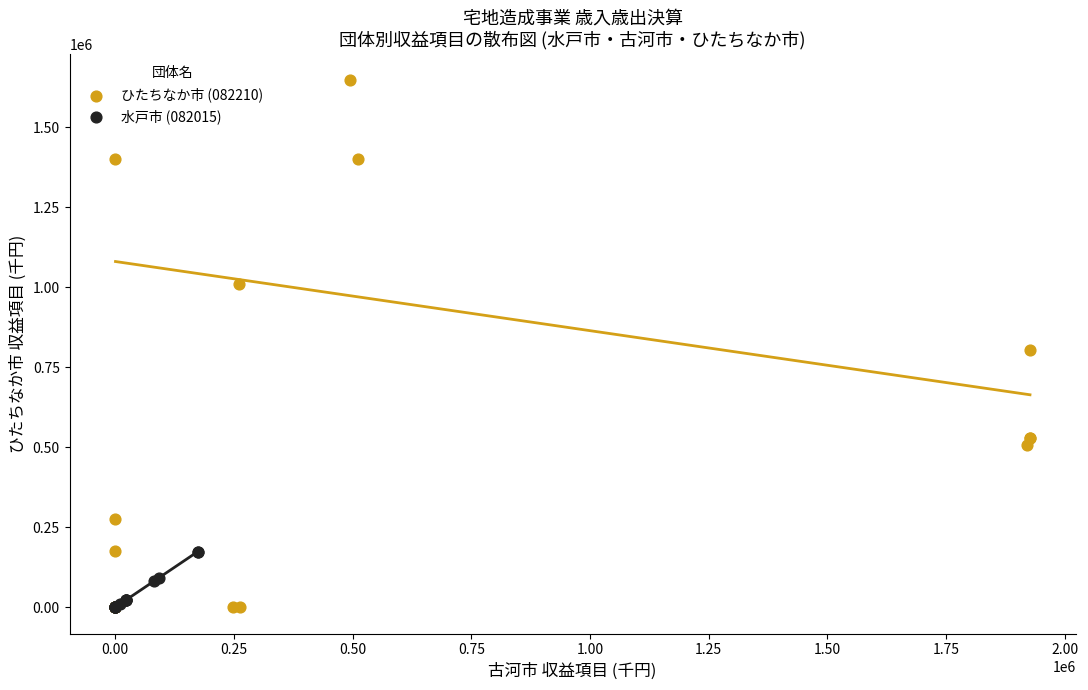

What are all the series names shown in the legend?

ひたちなか市 (082210), 水戸市 (082015)